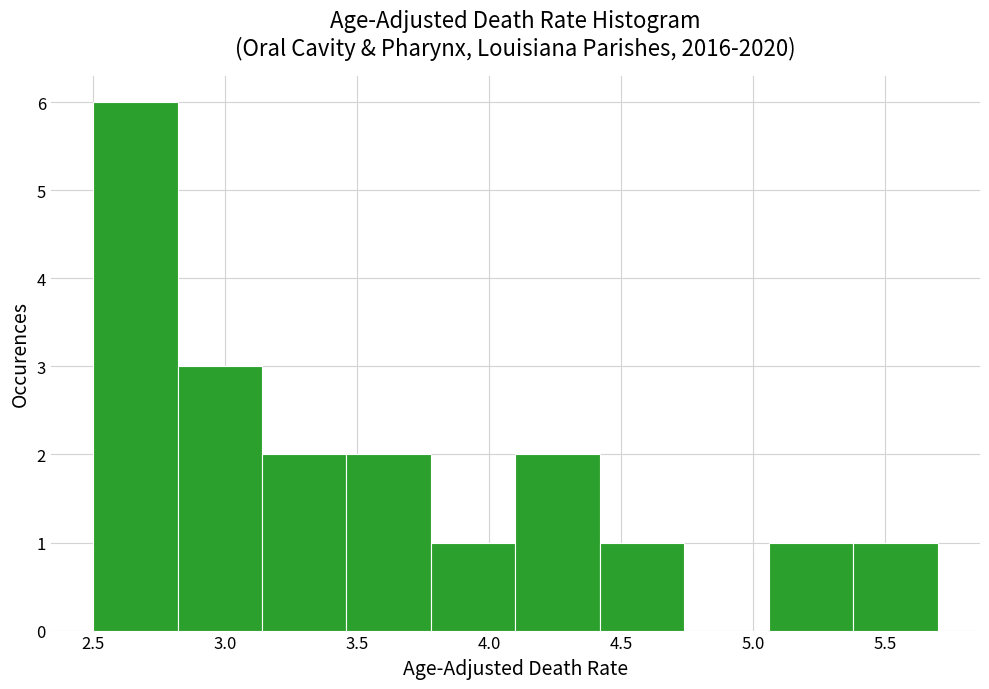

What is the height of the bar covering 4.42 to 4.74 on the x-axis? Neither the bar edges nor the heights are printed on the chart, so give them approximately, as read against the axes.

1